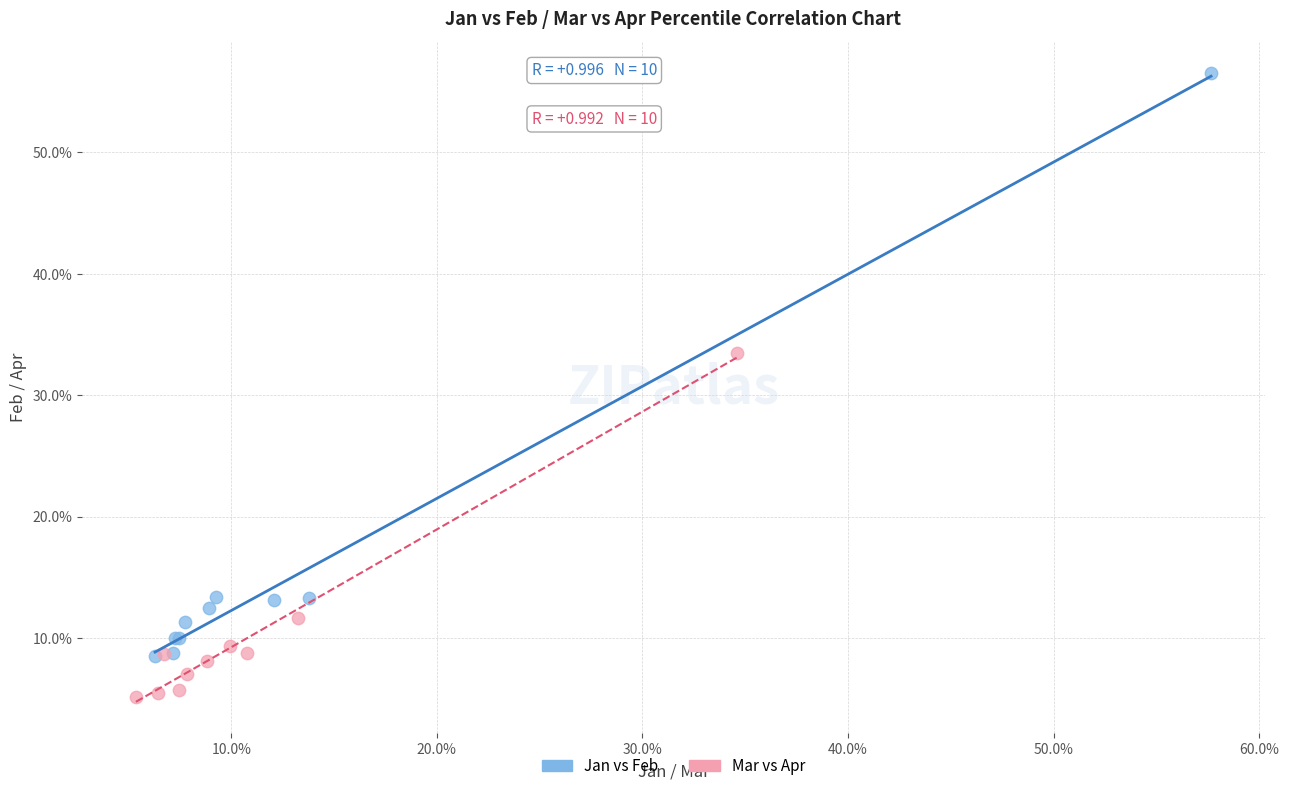

What are all the series names shown in the legend?

Jan vs Feb, Mar vs Apr